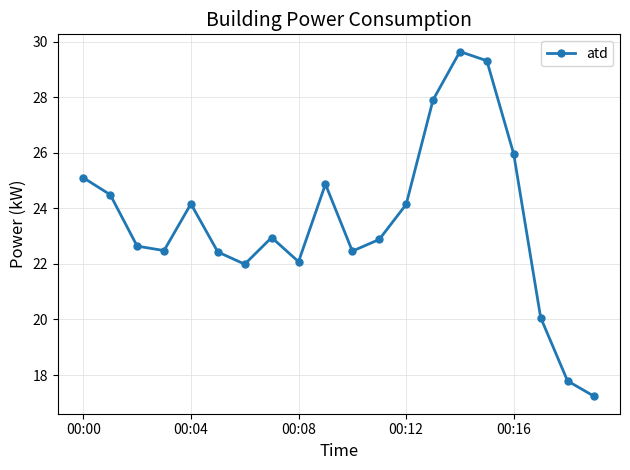

What is the sum of all values?

470.6